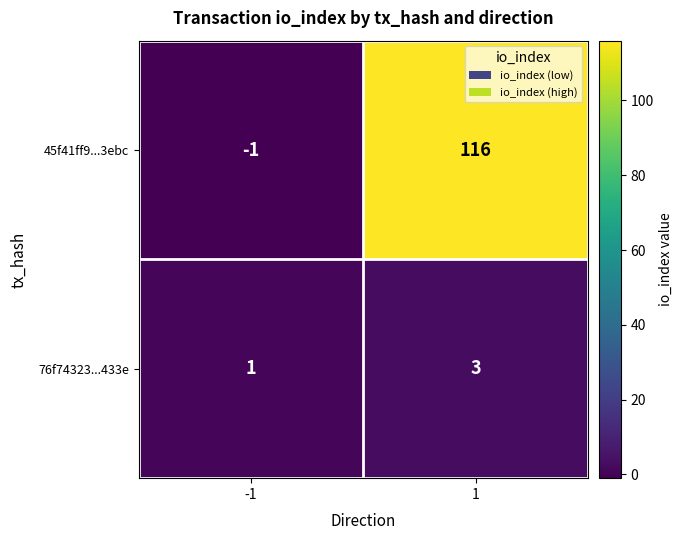

Reading right to left, transcribe all the data shown in this chart.

45f41ff9...3ebc: 116	-1
76f74323...433e: 3	1